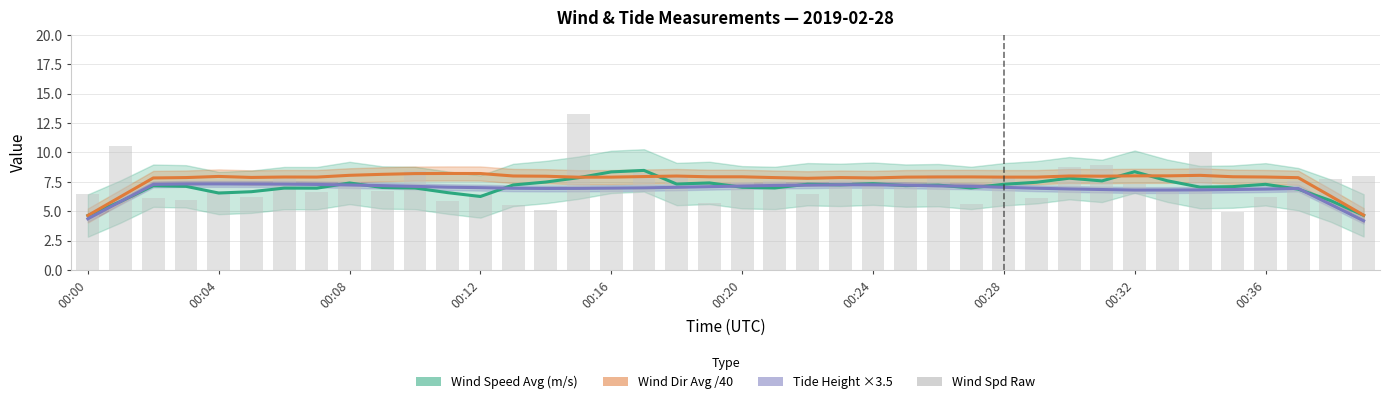

At which category is the sum across all series the highest?

15